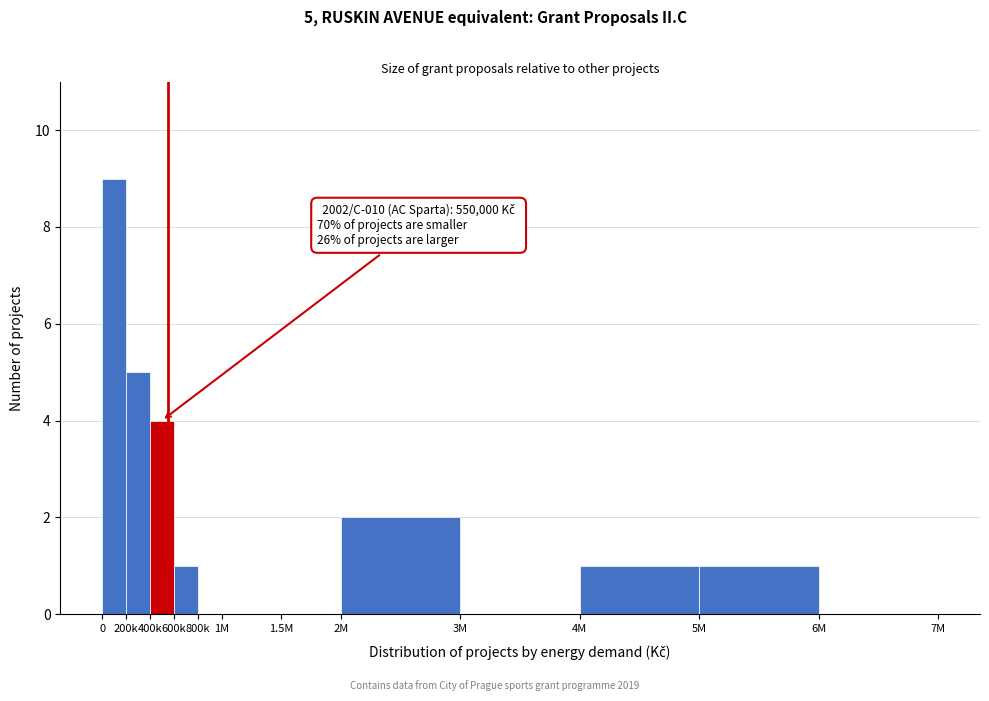

Reading left to right, transcribe all the data shown in this chart.

0=9	200k=5	400k=4	600k=1	800k=0	1M=0	1.5M=0	2M=2	3M=0	4M=1	5M=1	6M=0